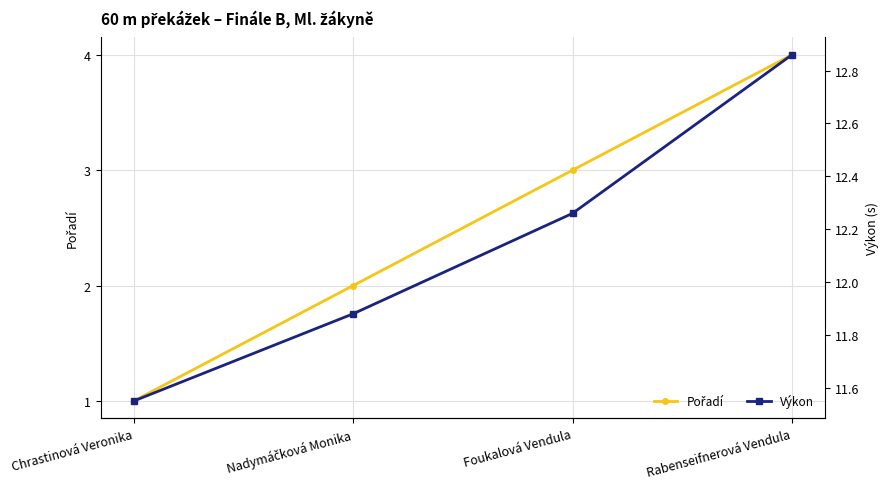

Is this an area chart (filled region under the line)?

No